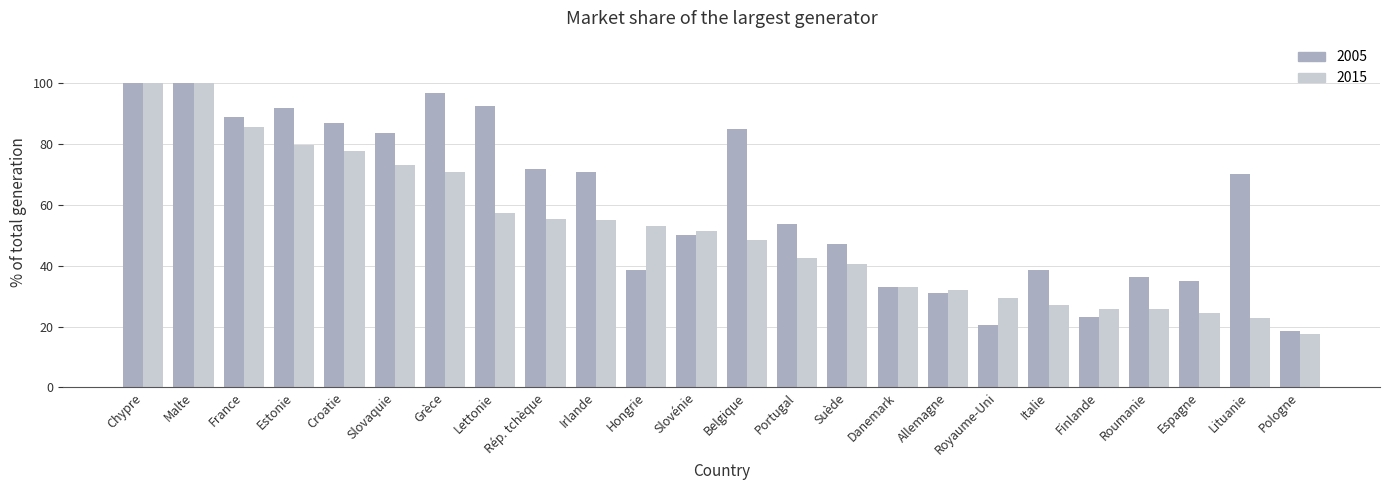

How many groups of bars are there?

24